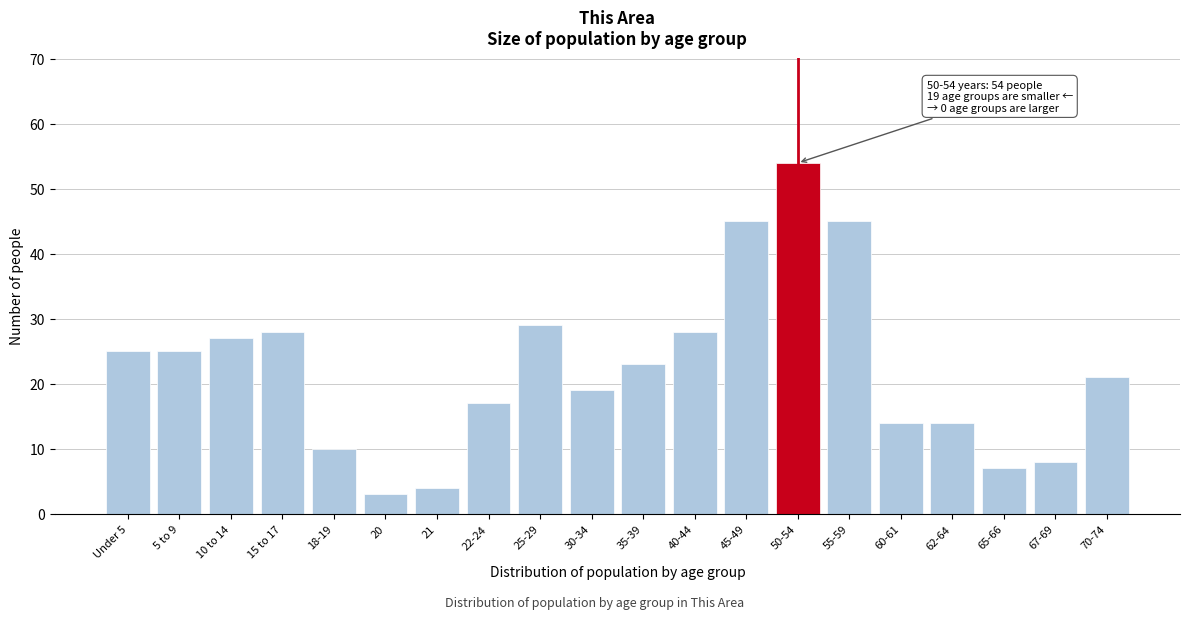

Reading left to right, extract all data points from this chart.

Under 5=25	5 to 9=25	10 to 14=27	15 to 17=28	18-19=10	20=3	21=4	22-24=17	25-29=29	30-34=19	35-39=23	40-44=28	45-49=45	50-54=54	55-59=45	60-61=14	62-64=14	65-66=7	67-69=8	70-74=21